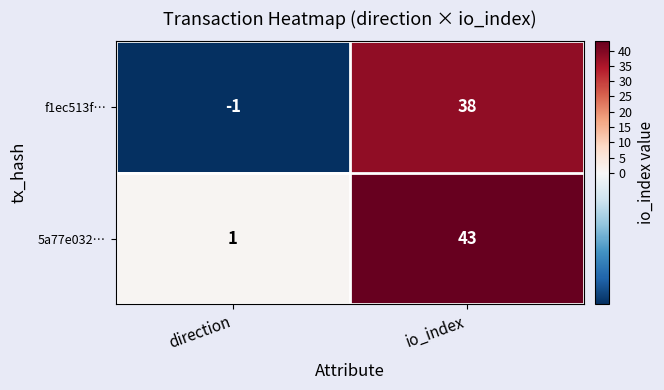

List the series in order of their overall mean, lowest first.

f1ec513f…, 5a77e032…